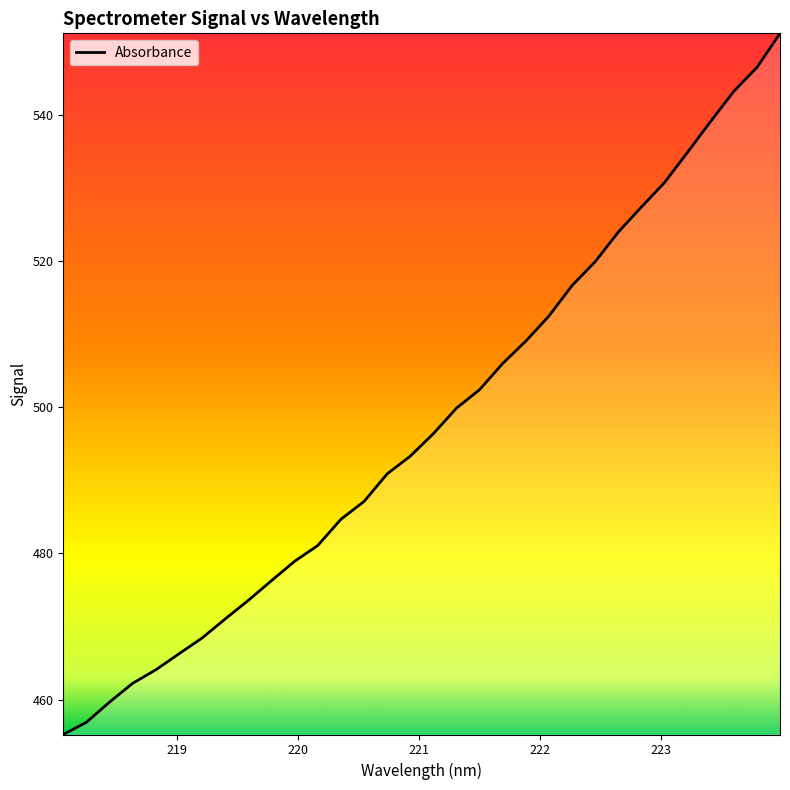

What is the sum of all values?

15930.0